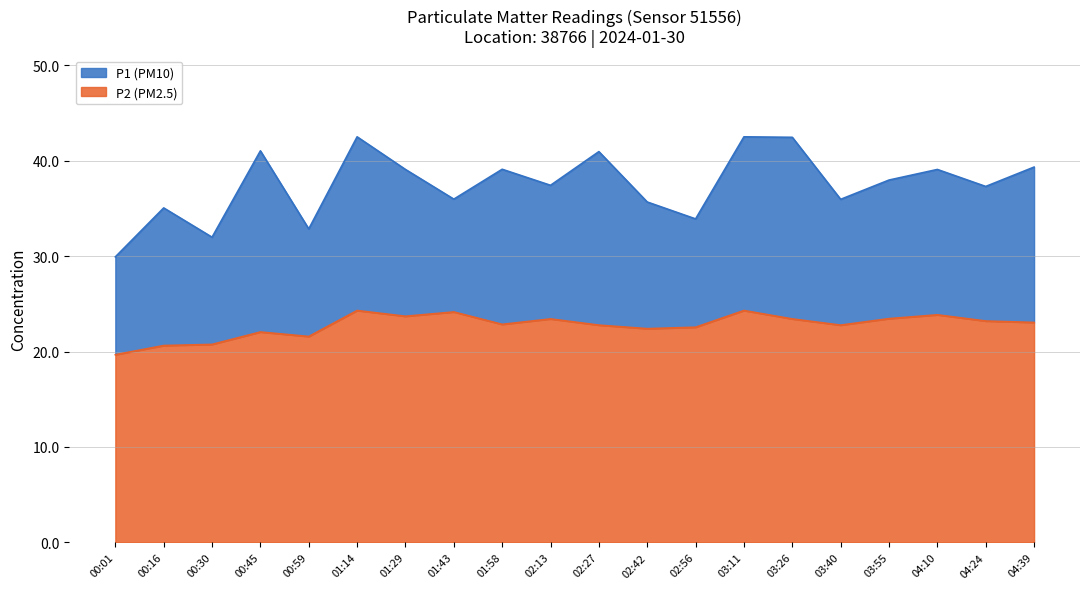

List the labels in order of P1 value, largest first.

01:14, 03:11, 03:26, 00:45, 02:27, 04:39, 01:58, 01:29, 04:10, 03:55, 02:13, 04:24, 01:43, 03:40, 02:42, 00:16, 02:56, 00:59, 00:30, 00:01